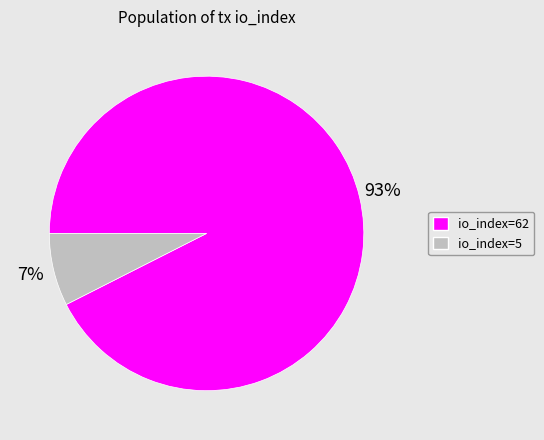

Which category has the biggest portion of the pie?

io_index=62